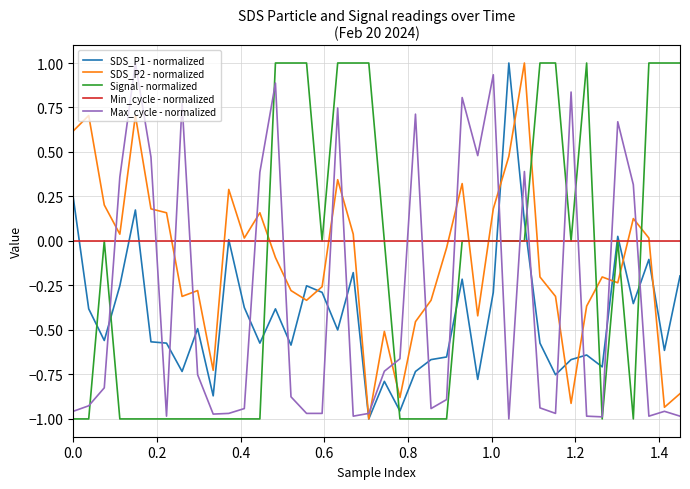

How many times do Signal - normalized and SDS_P2 - normalized cross each other?

9